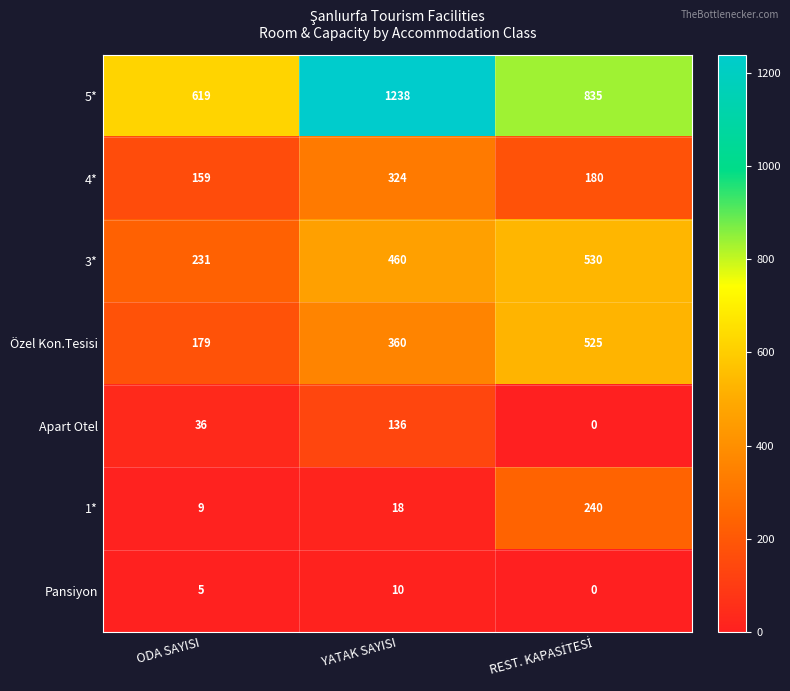

Which series has the largest range (max minus min)?

5*